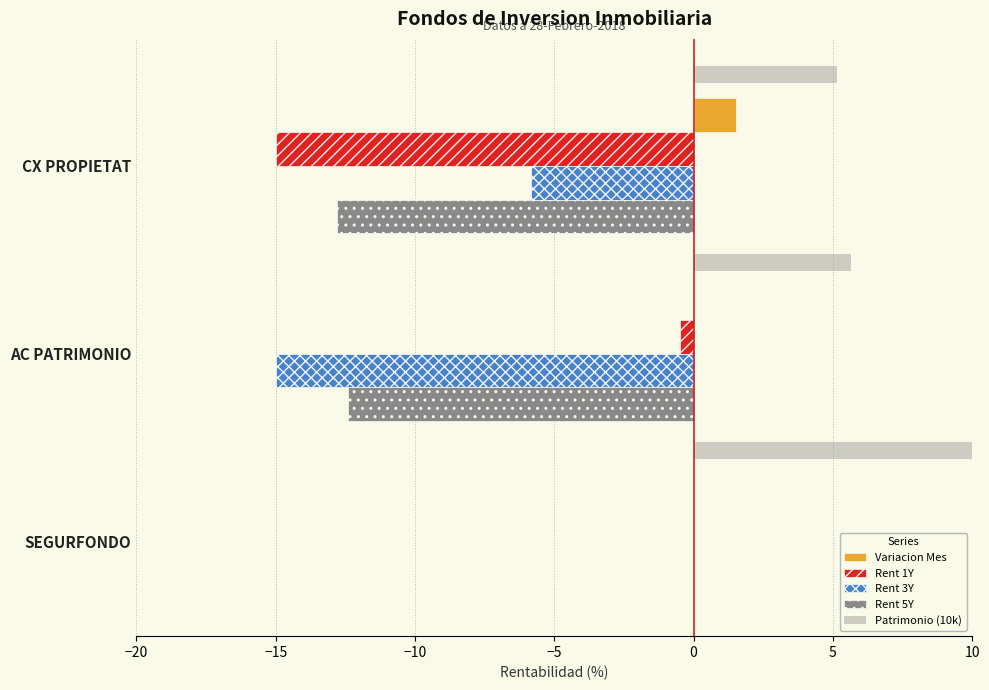

What is the value of the Rent 3Y bar at the 2nd from the left?

-15.0